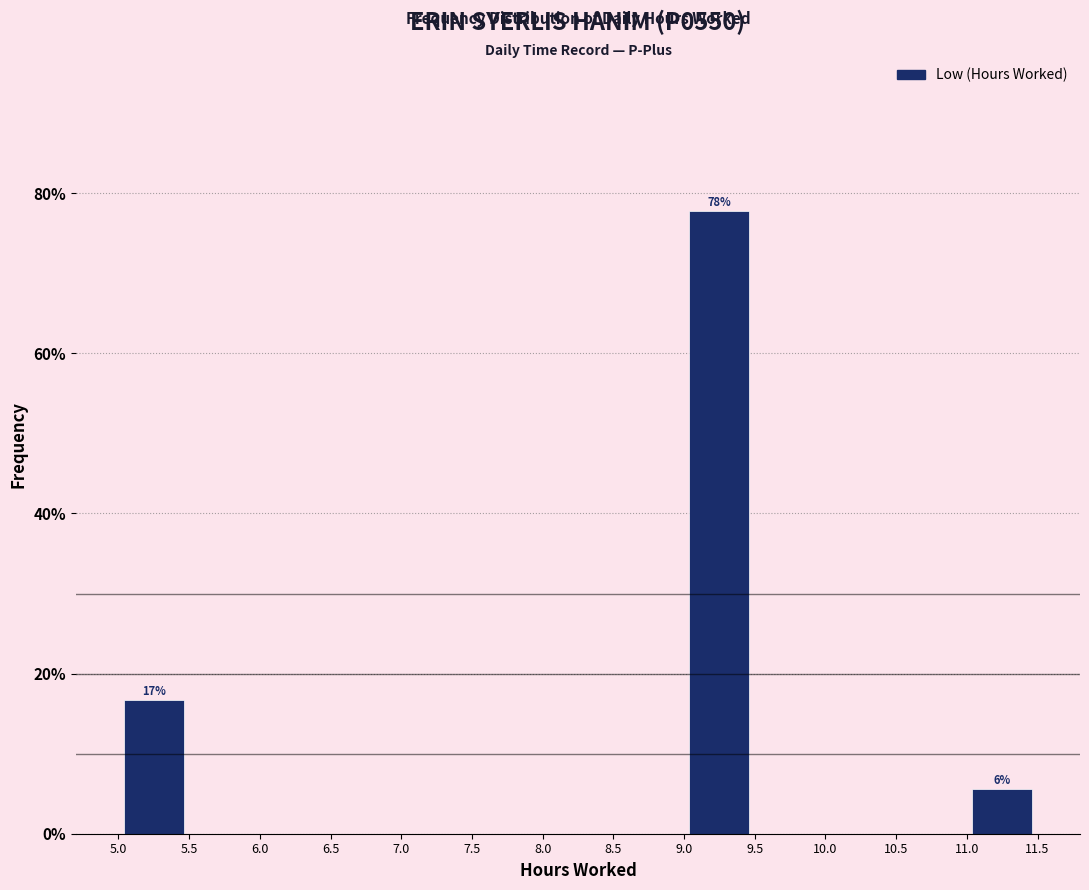

Which range on the x-axis has the tallest bar?

9.0 to 9.5